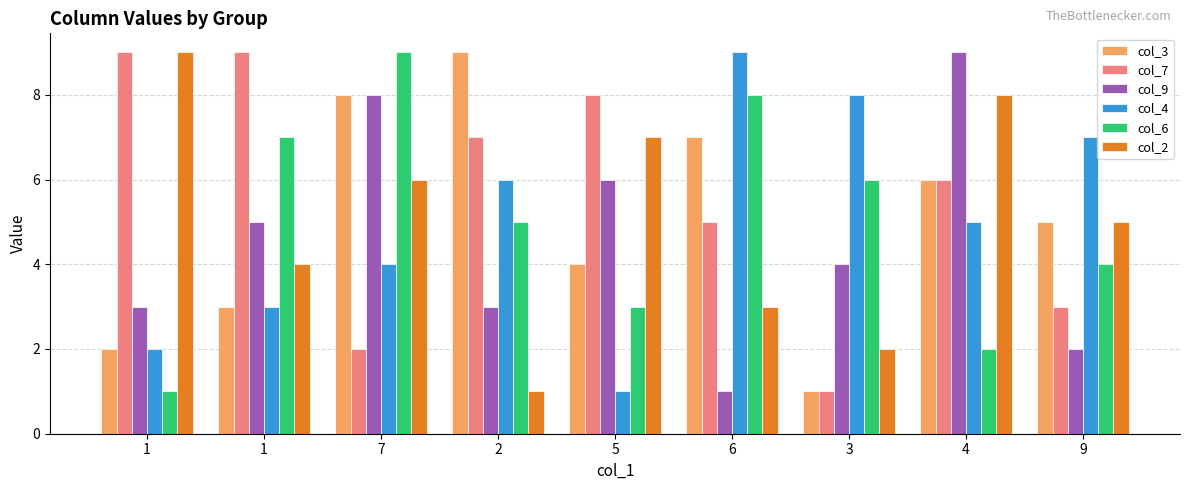

What is the average value of the col_7 series?

6